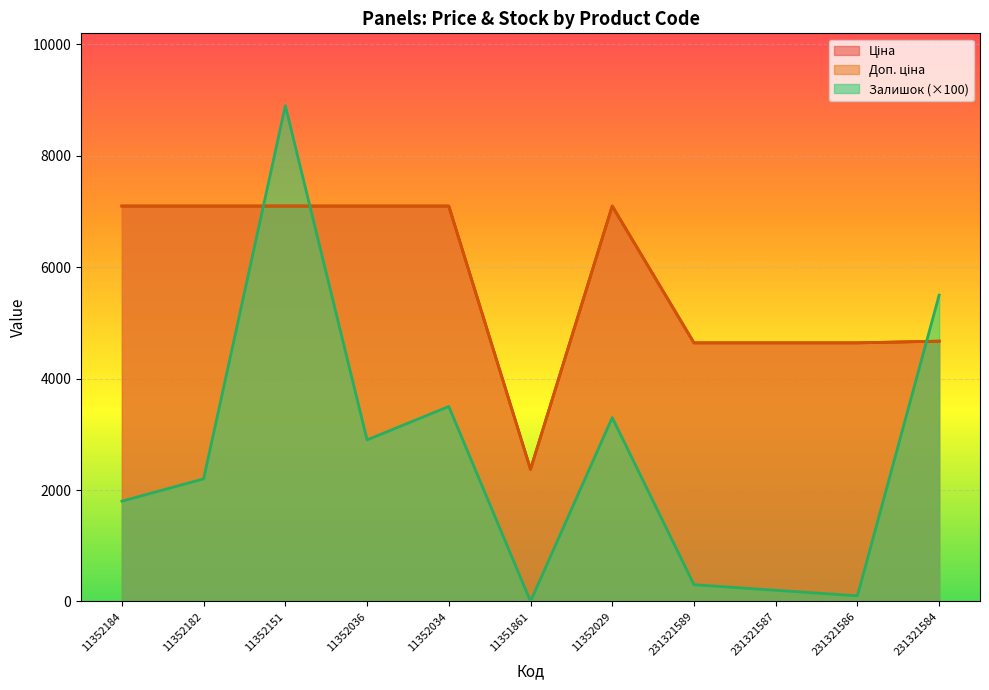

At which category does the chart reach its minimum across all series?

11351861